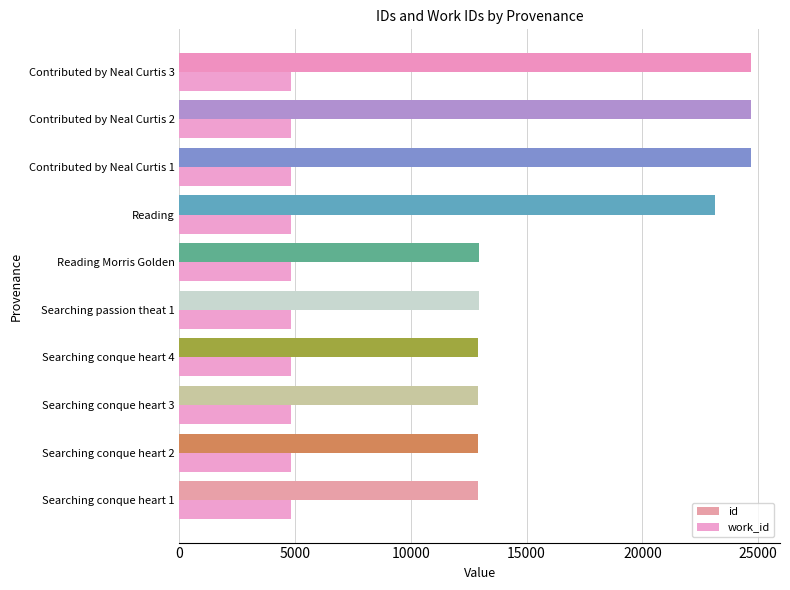

The id series shows 12938 at Reading Morris Golden. True or false?

True